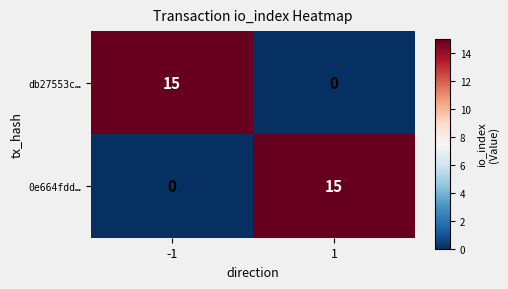

Reading left to right, transcribe all the data shown in this chart.

db27553c…: 15	0
0e664fdd…: 0	15